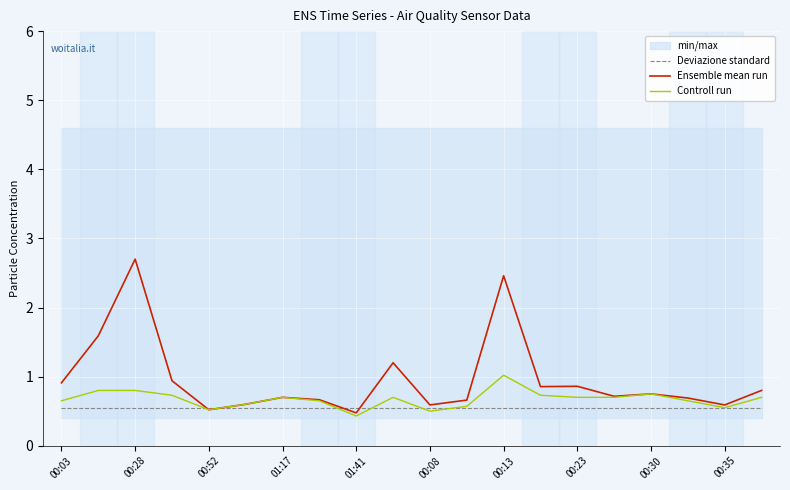

List the series in order of their peak value, highest first.

Ensemble mean run, Controll run, Deviazione standard